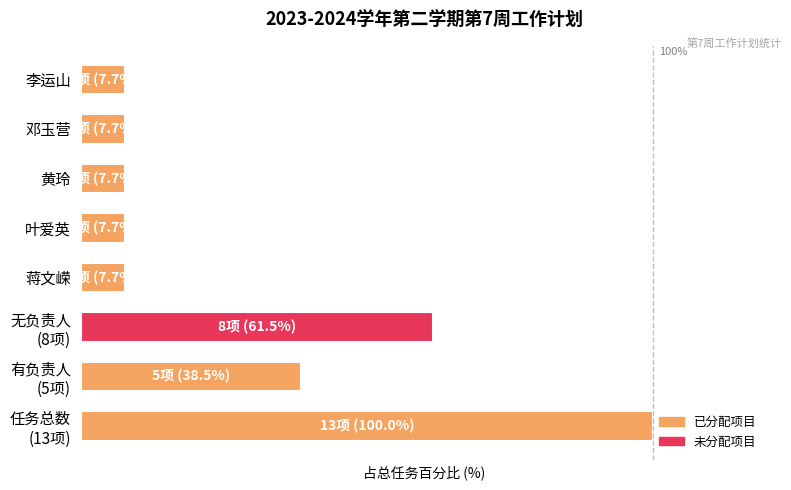

Are the bars horizontal?

Yes